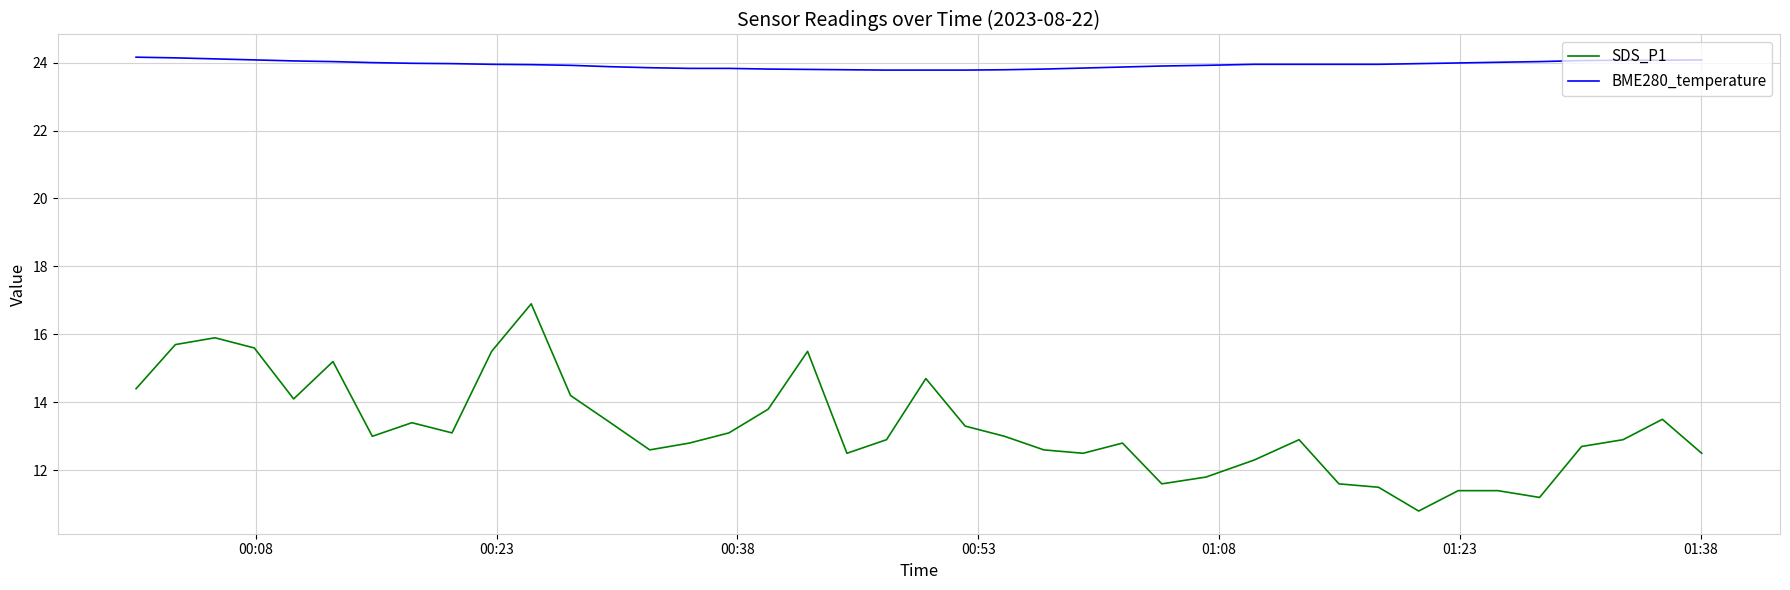

Which series has the largest total across all categories?

BME280_temperature